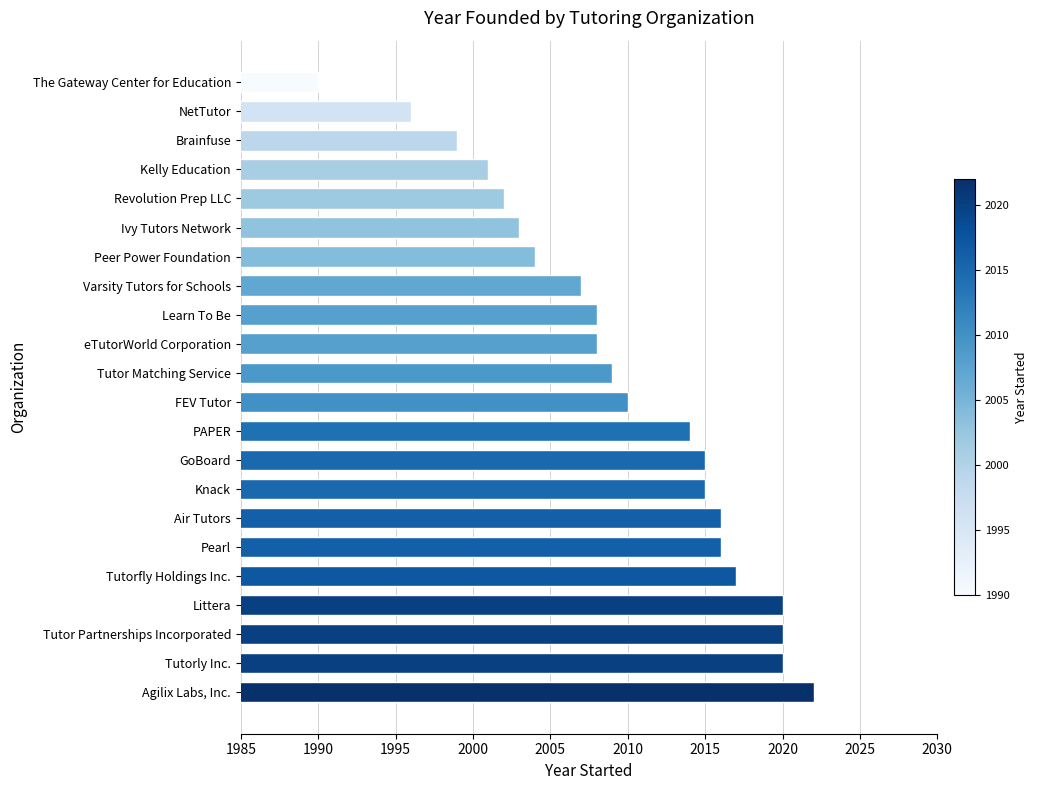

Where is the data nearest to the value 2006?

Varsity Tutors for Schools